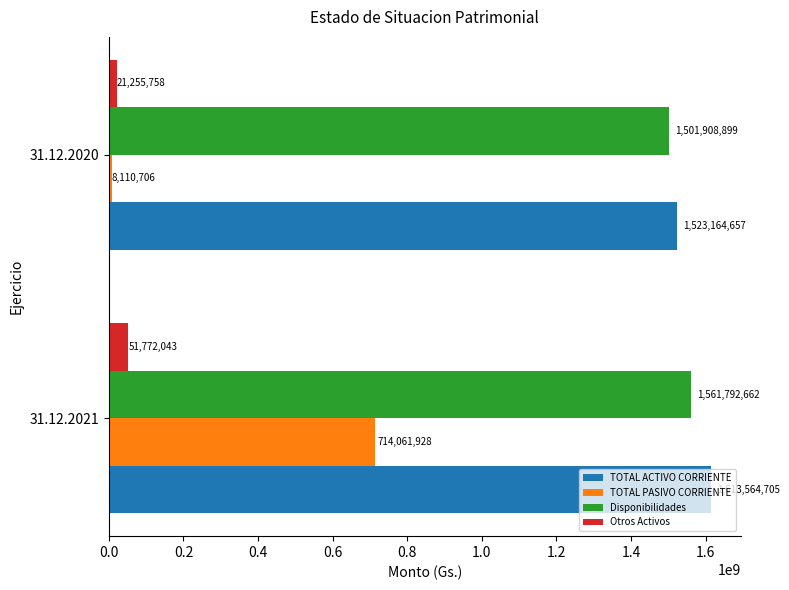

At how many categories does at least one series exceed 324452719?

2